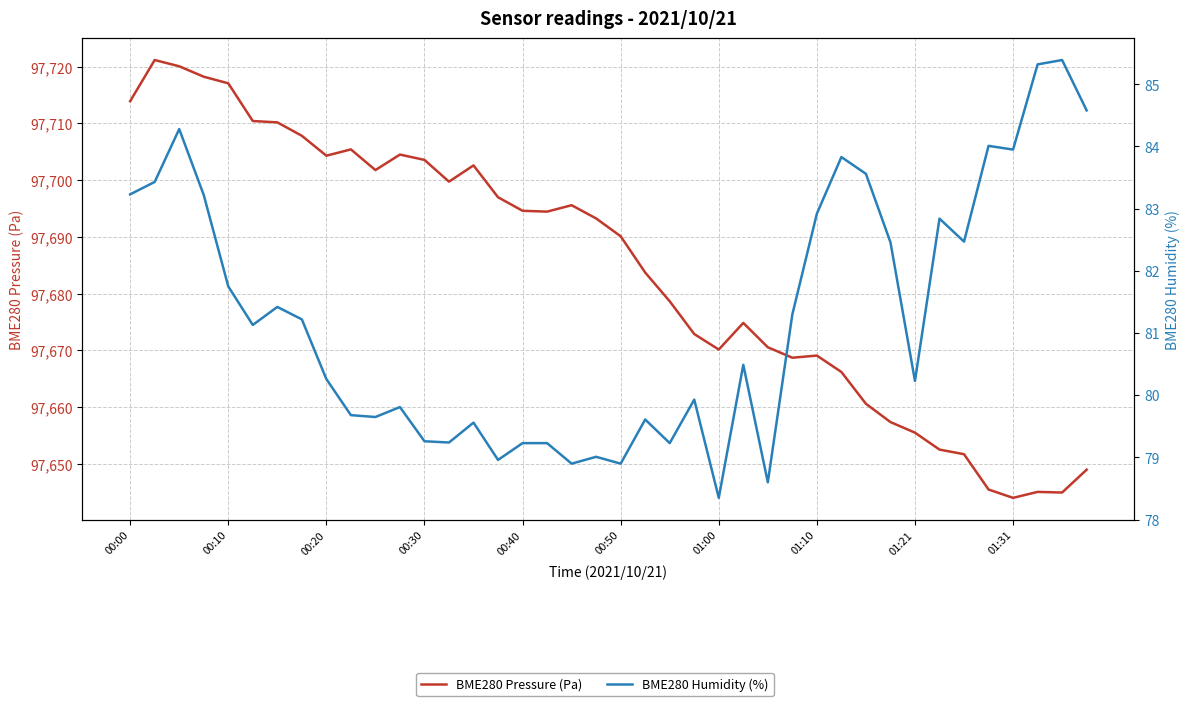

What is the smallest value displayed?

78.3